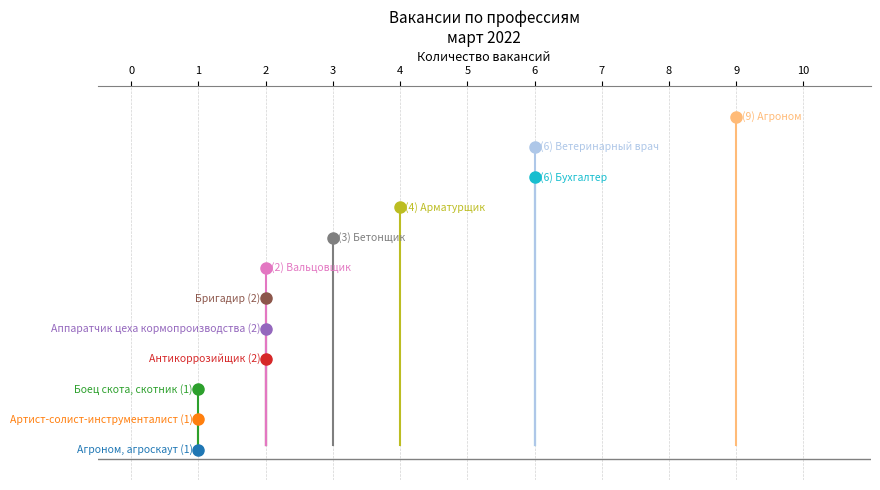

What is the smallest value displayed?

1